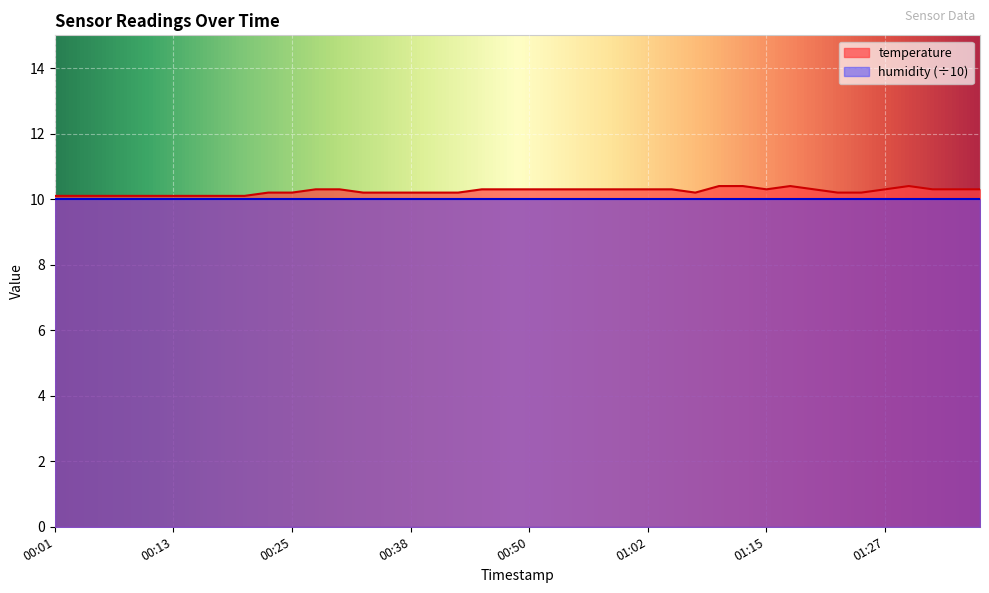

Does the chart display data point markers on the line(s)?

No